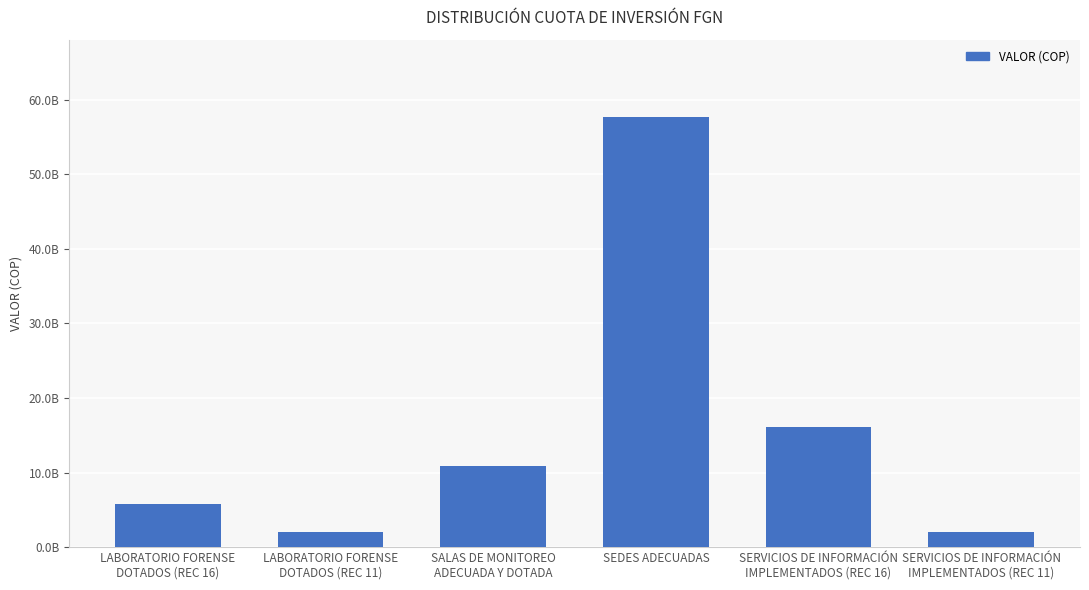

Are the bars horizontal?

No